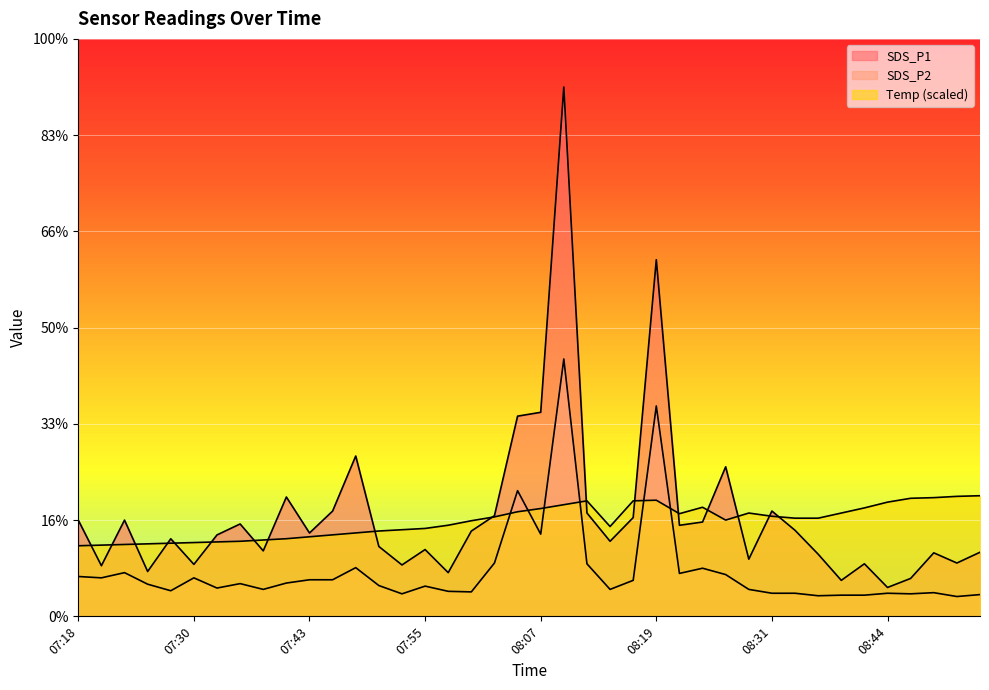

What is the difference between the Temp values at 08:17 and 07:21?

2.3